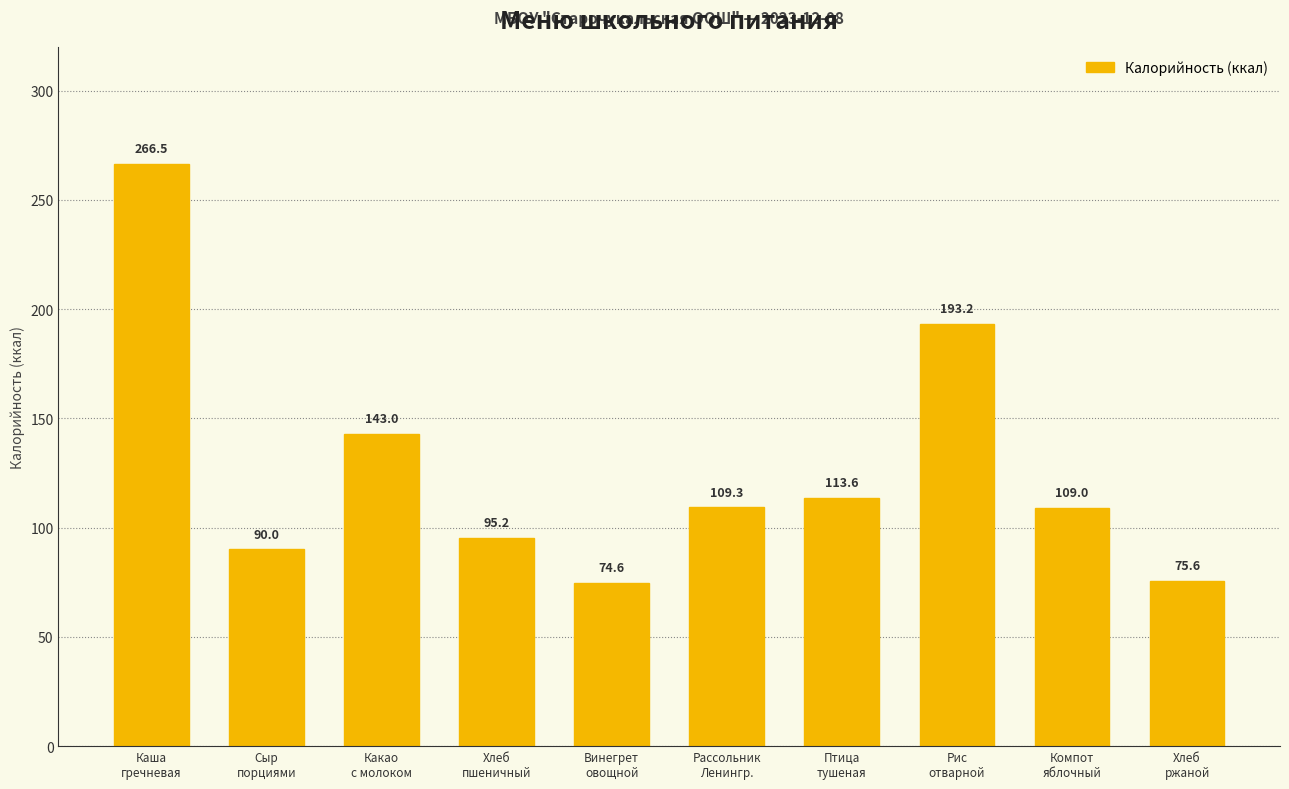

Rank the categories by value from highest to lowest.

Каша
гречневая, Рис
отварной, Какао
с молоком, Птица
тушеная, Рассольник
Ленингр., Компот
яблочный, Хлеб
пшеничный, Сыр
порциями, Хлеб
ржаной, Винегрет
овощной